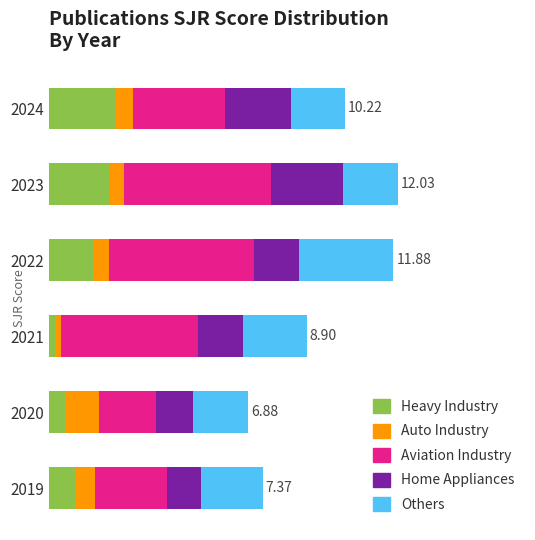

What are all the series names shown in the legend?

Heavy Industry, Auto Industry, Aviation Industry, Home Appliances, Others